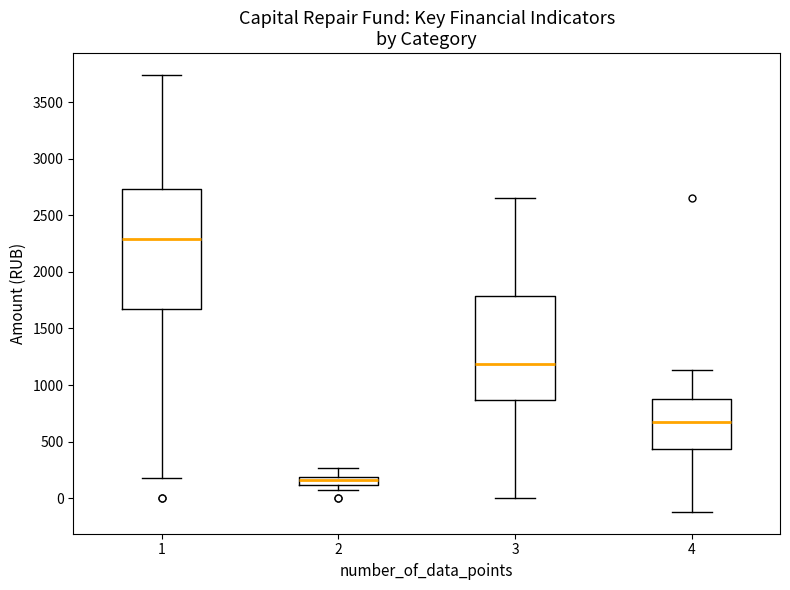

Where is the lower edge of the box at x = 2 on the y-axis? The values are not printed on the chart, so give them approximately, as read against the axis.

100